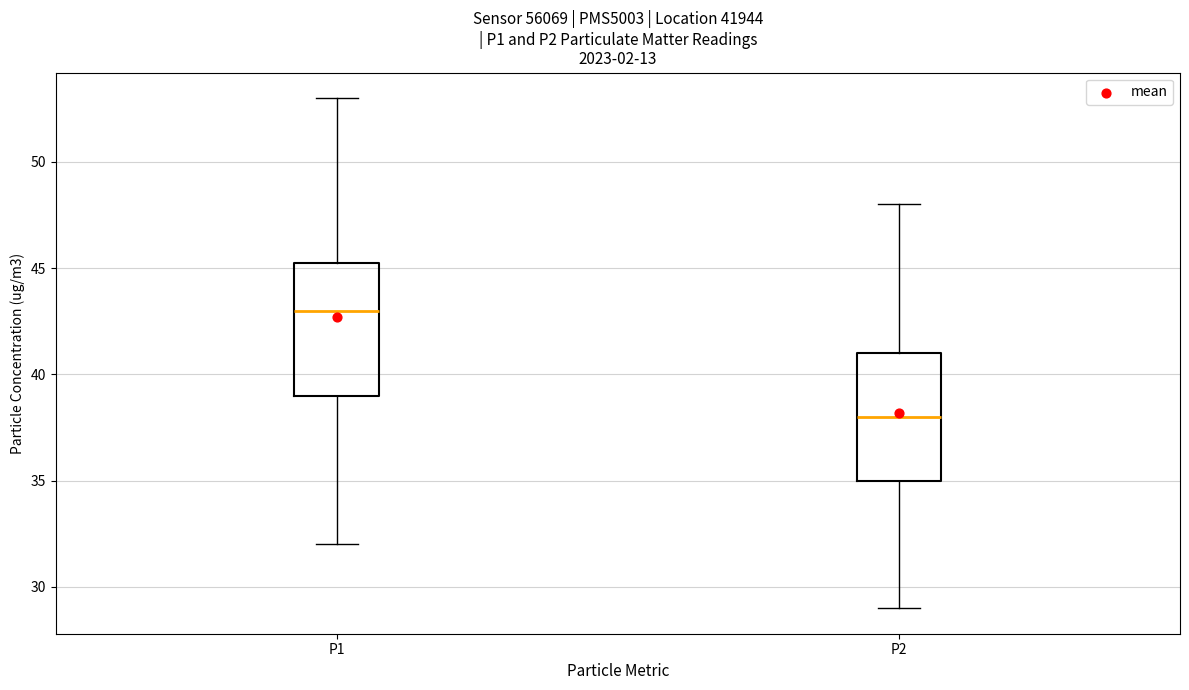

Reading left to right, read every box against the y-axis: the position of its median line, the range the box covers, and the ends of its whiskers. The values are not printed on the chart, so give them approximately, as read against the axis.

P1: median 43.0, box 39.0 to 45.5, whiskers 32.0 to 53.0
P2: median 38.0, box 35.0 to 41.0, whiskers 29.0 to 48.0